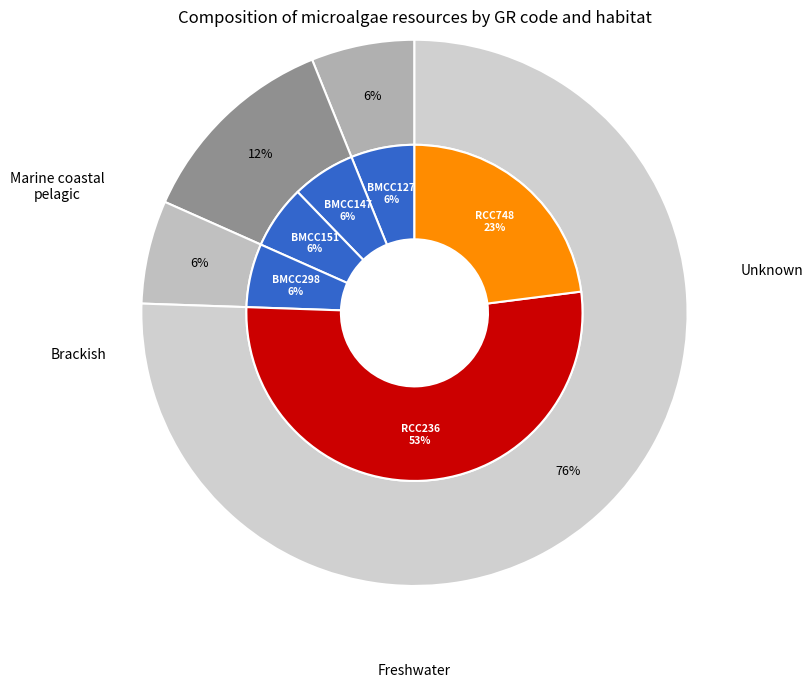

Is it true that BMCC151 is 6% of the pie?

True